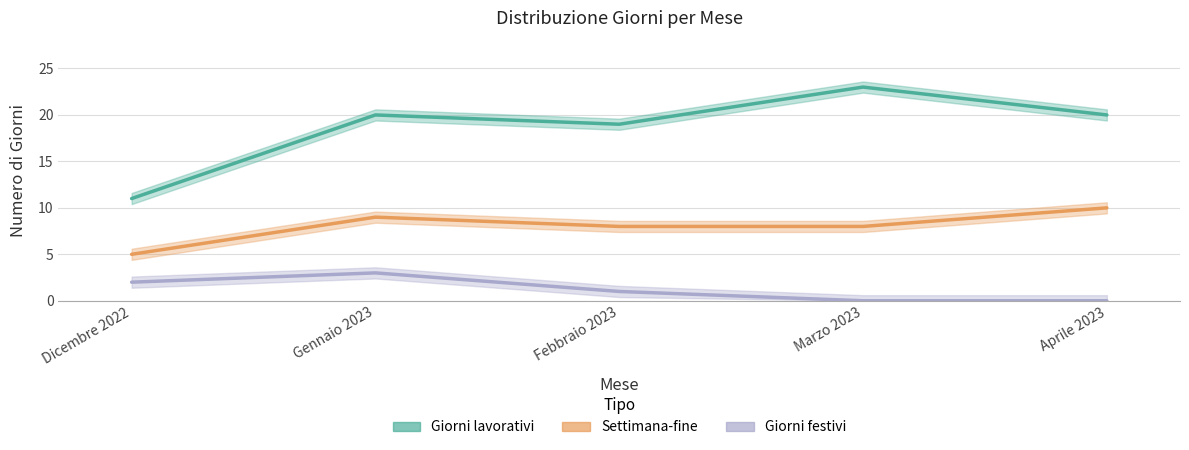

At how many categories does at least one series exceed 14?

4